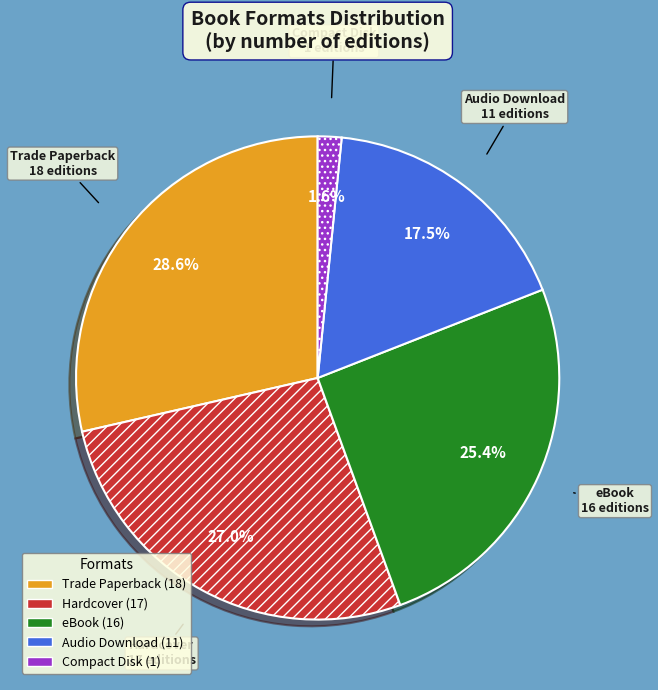

Is there any slice that represents more than half of the pie?

No